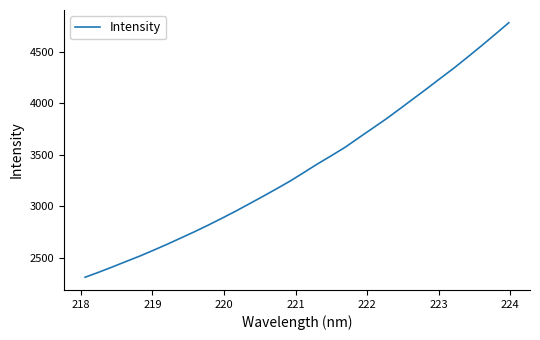

How many distinct data groups are displayed?

1